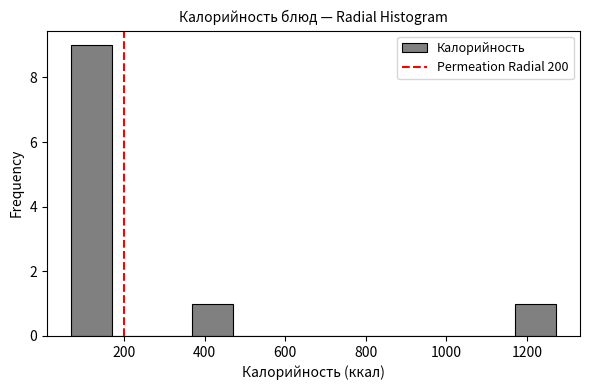

Which range on the x-axis has the tallest bar?

60 to 160